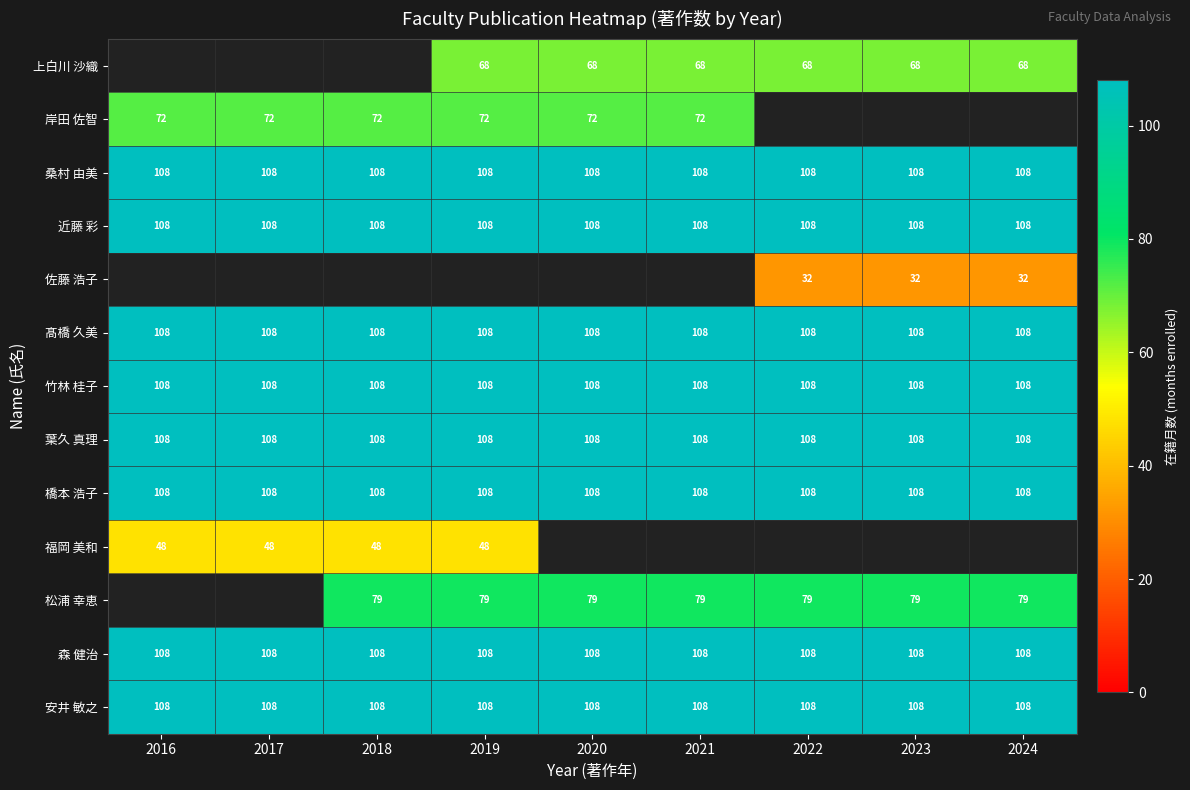

What is the sum of all 竹林 桂子 values?

972